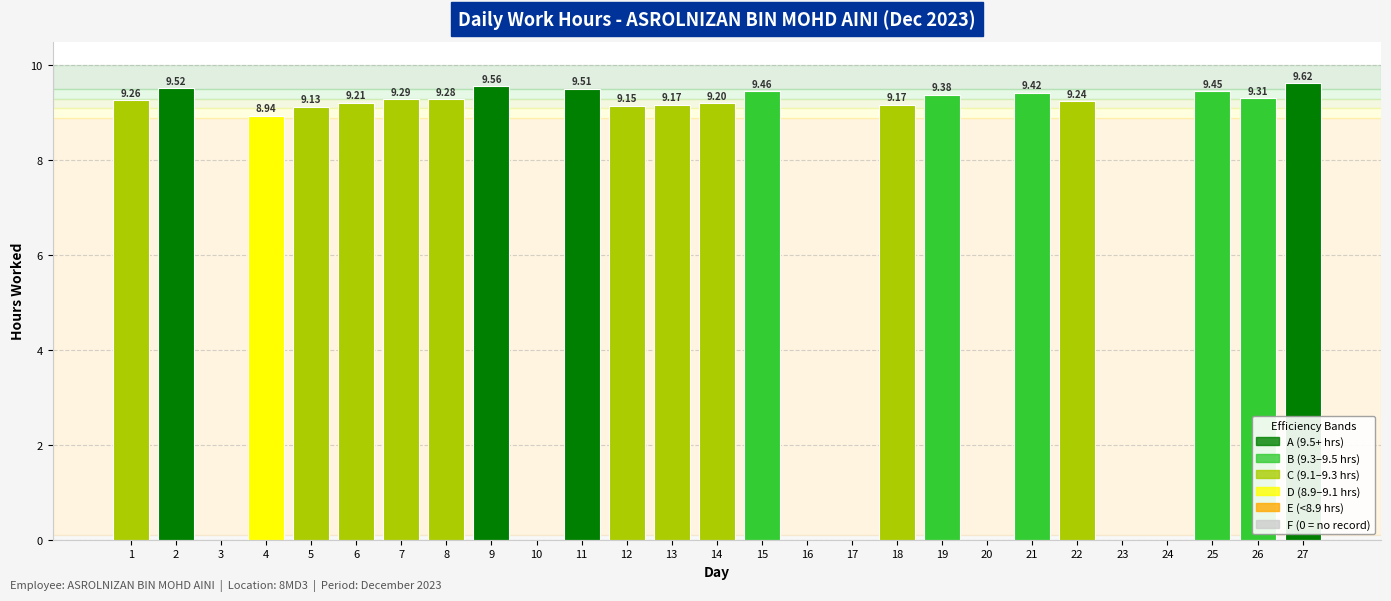

Are the bars horizontal?

No